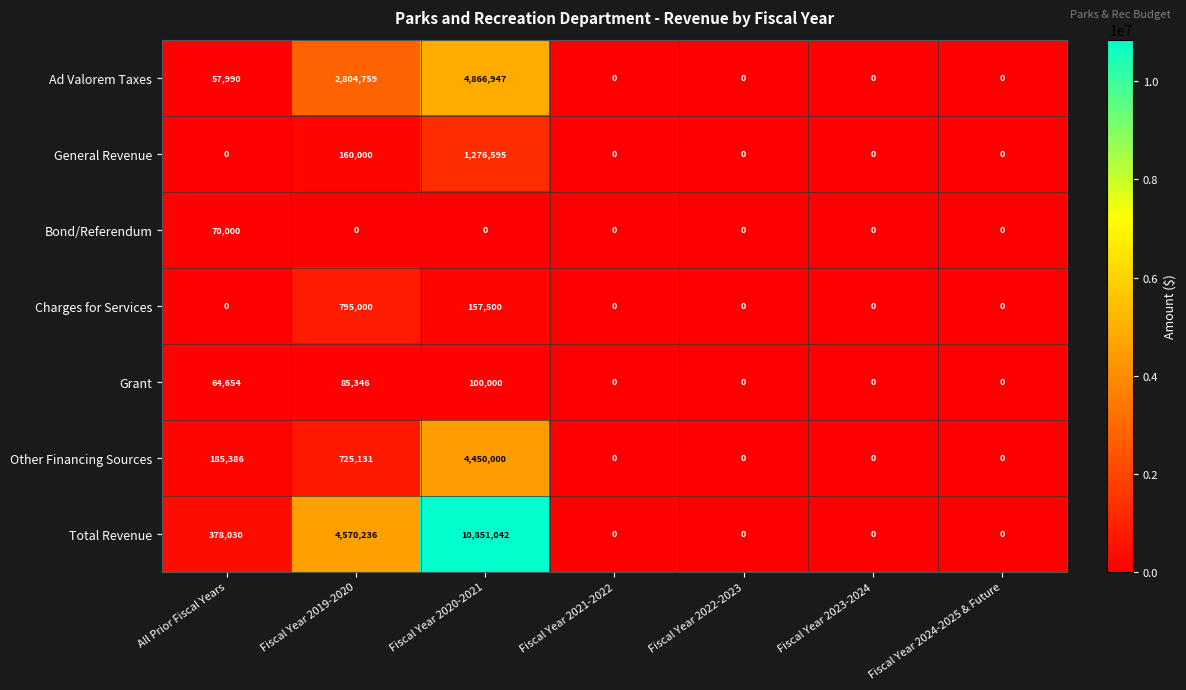

What is the sum of all General Revenue values?

1436595